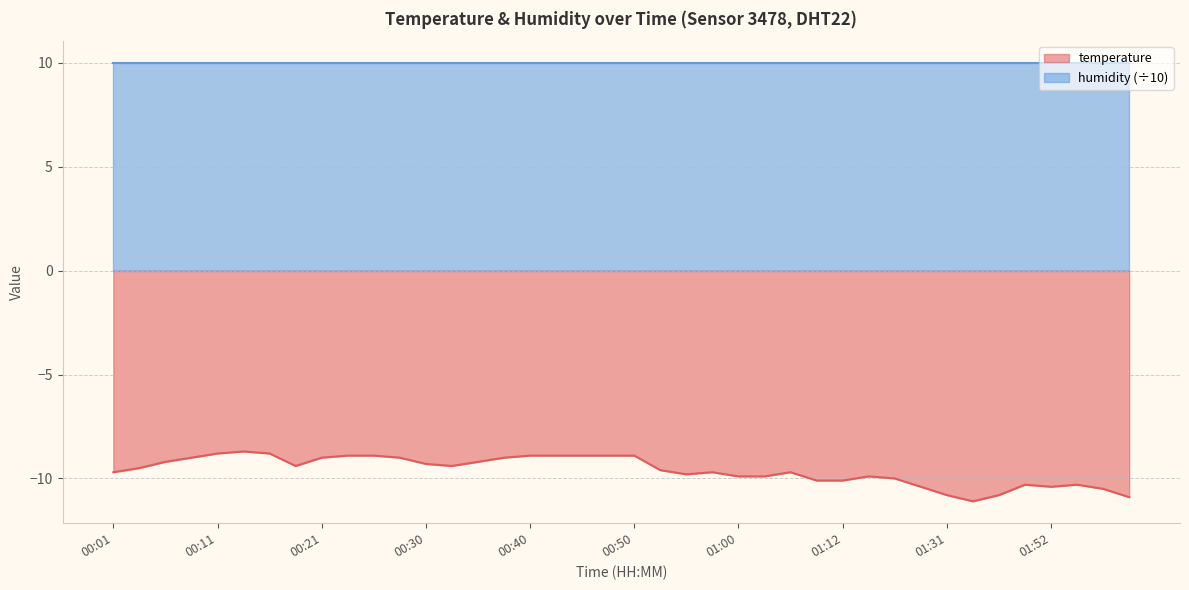

What is the value of the 15th point from the left?

-9.2